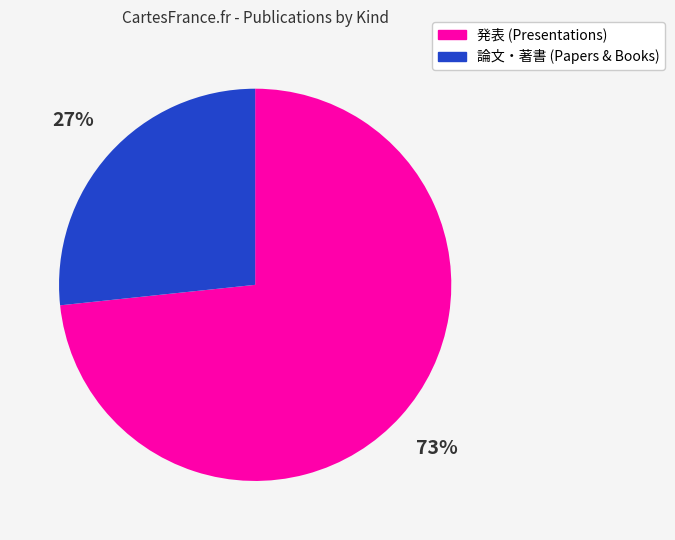

Combined, do 発表 (Presentations) and 論文・著書 (Papers & Books) account for over 50%?

Yes